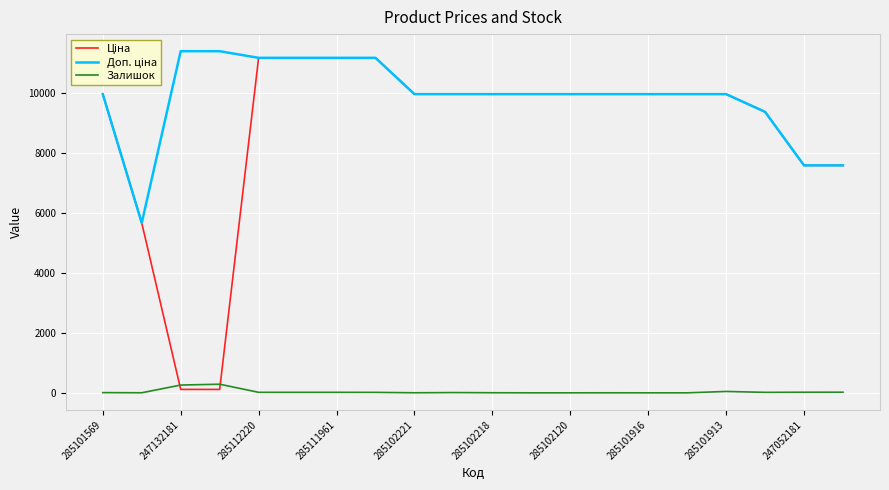

Does the chart have visible grid lines?

Yes